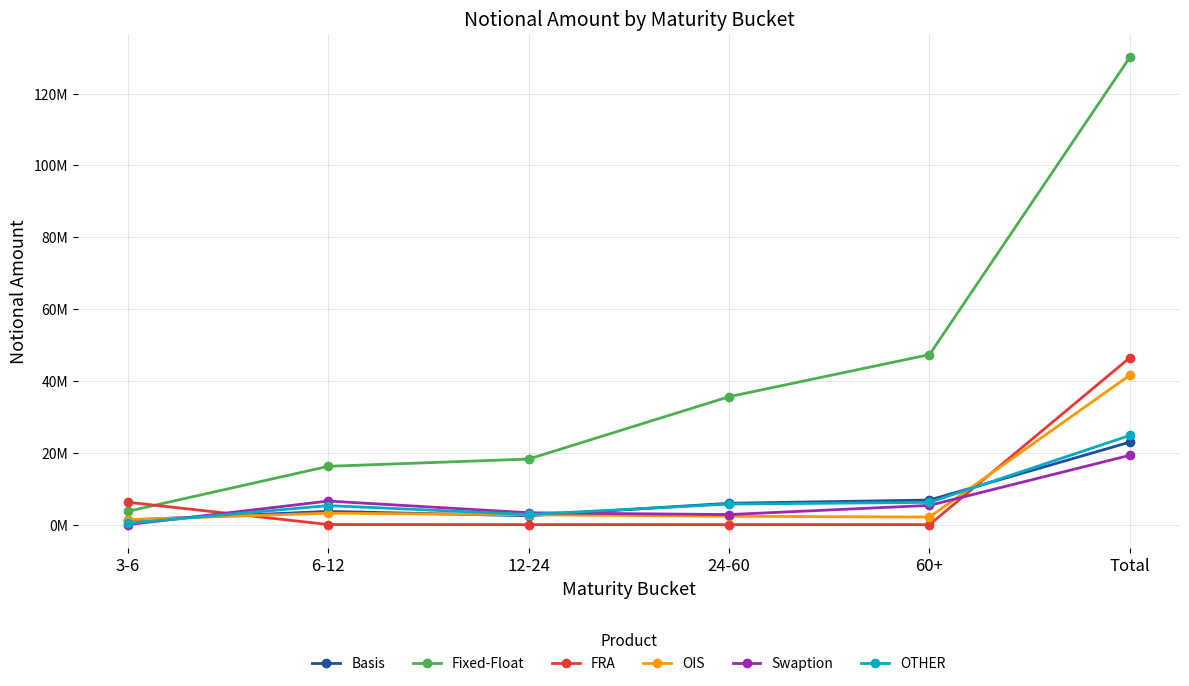

What are all the series names shown in the legend?

Basis, Fixed-Float, FRA, OIS, Swaption, OTHER